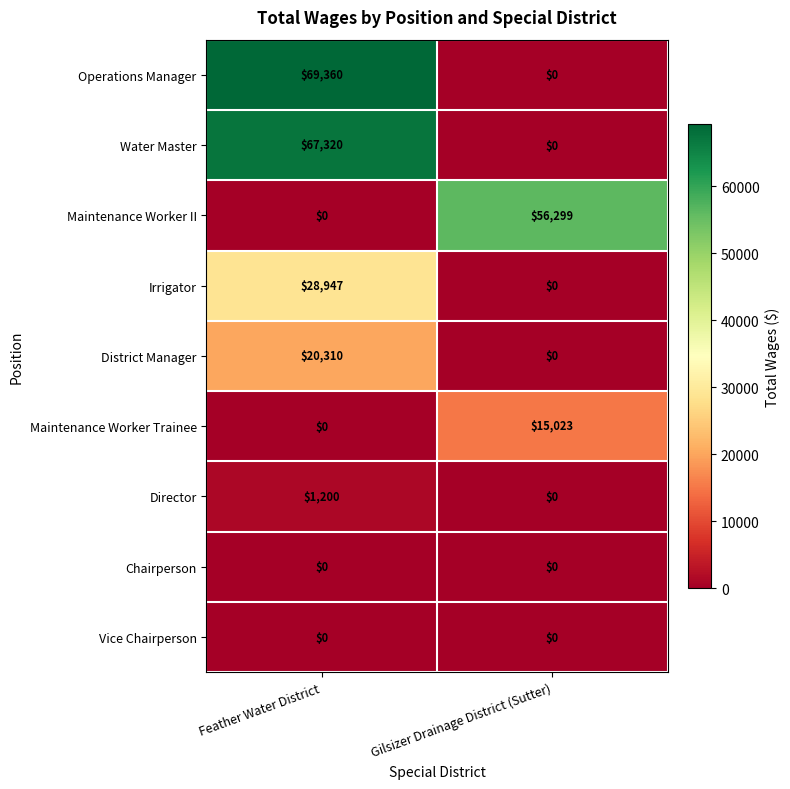

At how many categories does at least one series exceed 2952?

2